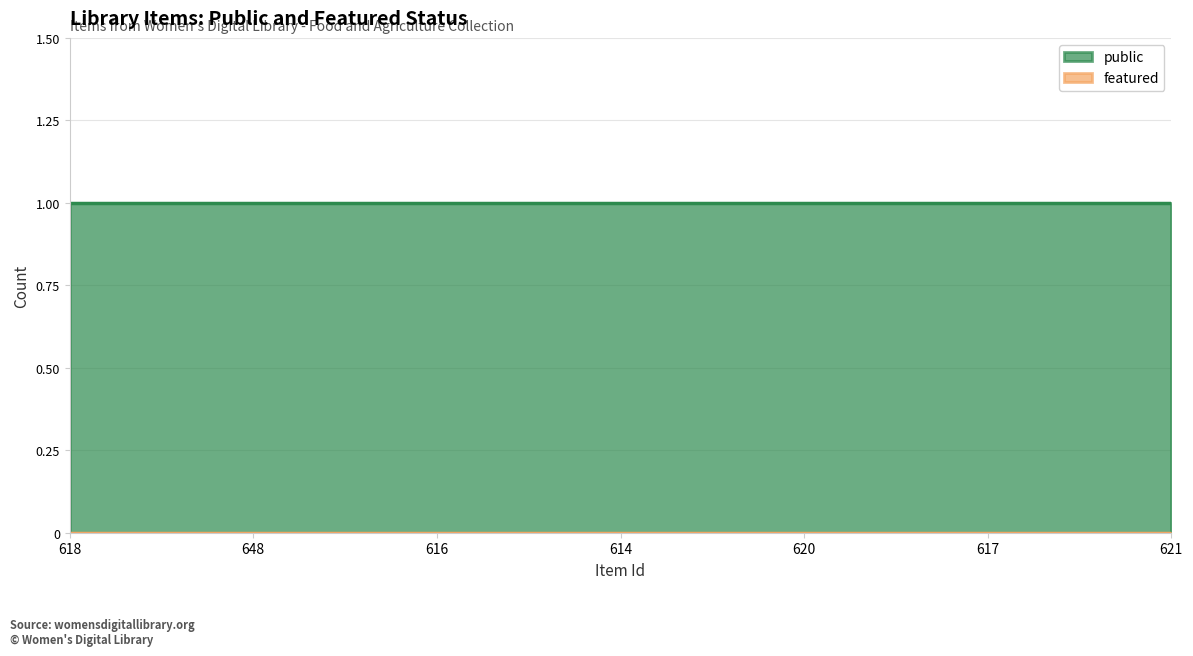

Between 620 and 617, which series saw the biggest shift?

public